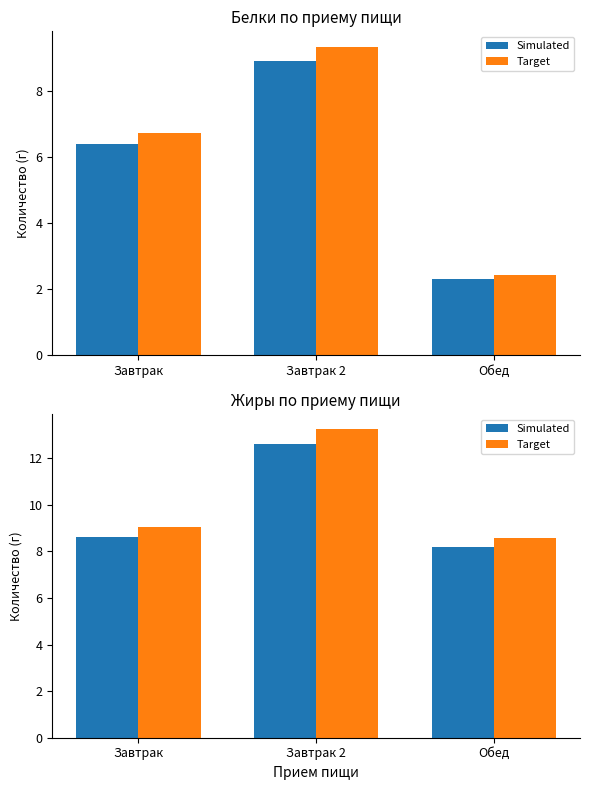

How many values in the Жиры (Target) series exceed 9?

2